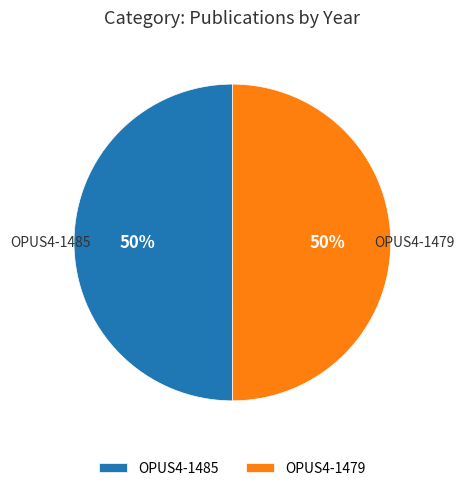

How many slices are in this pie chart?

2